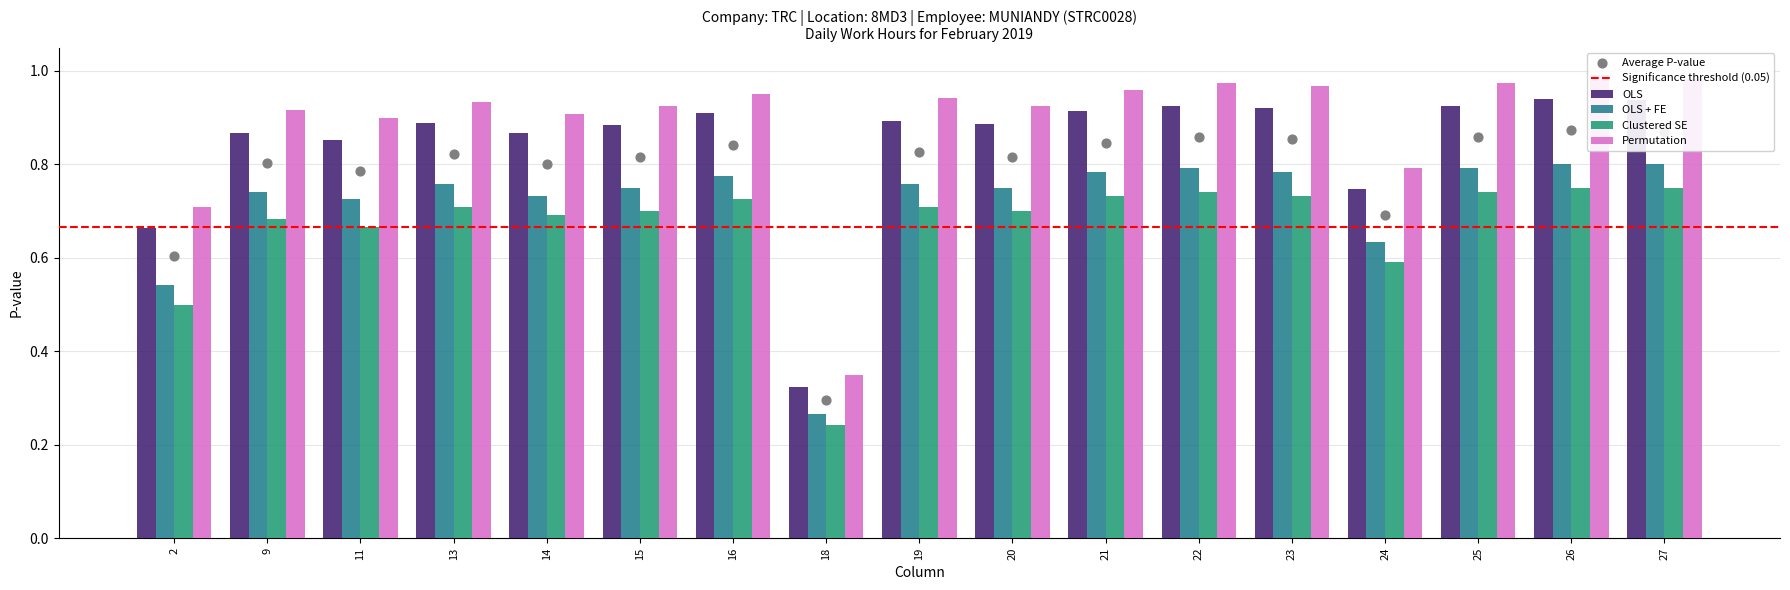

Is the value of Clustered SE at 13 greater than the value of OLS at 16?

No